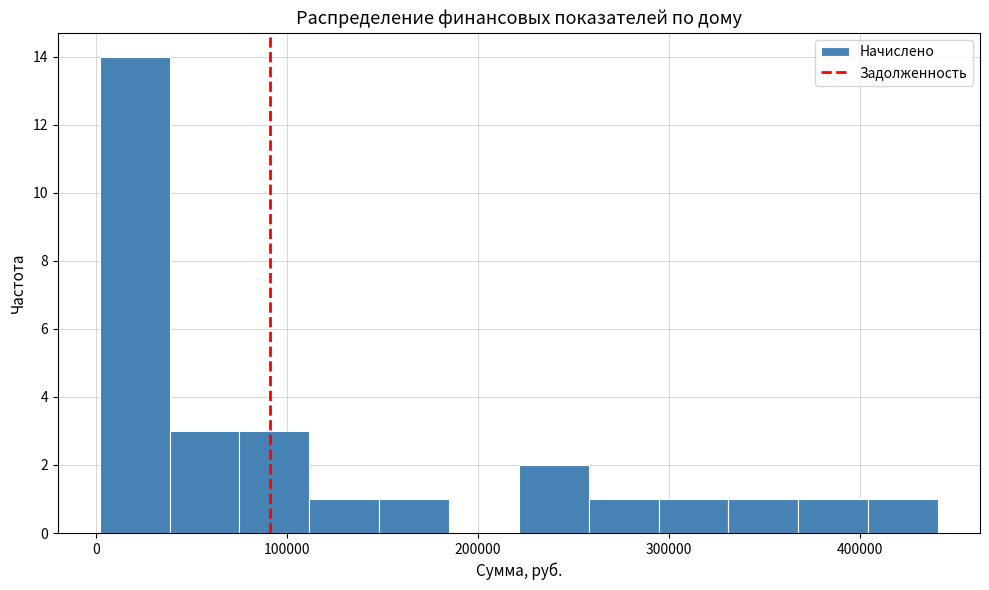

Read against the x-axis, roughly where is the centre of the tallest bar?

20000